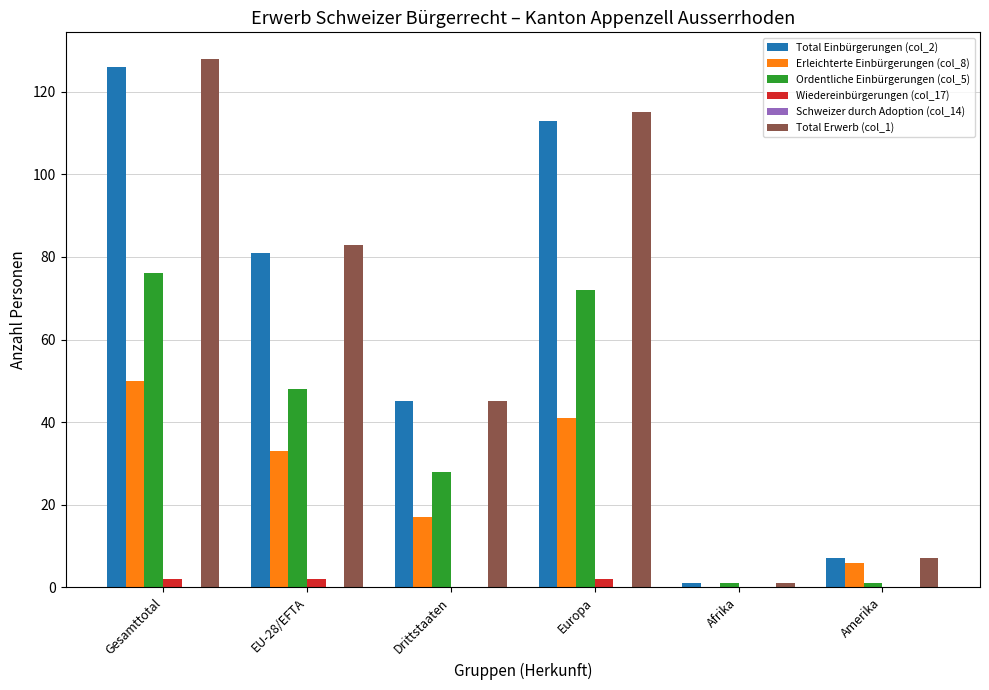

What is the total value across all series at Drittstaaten?

135